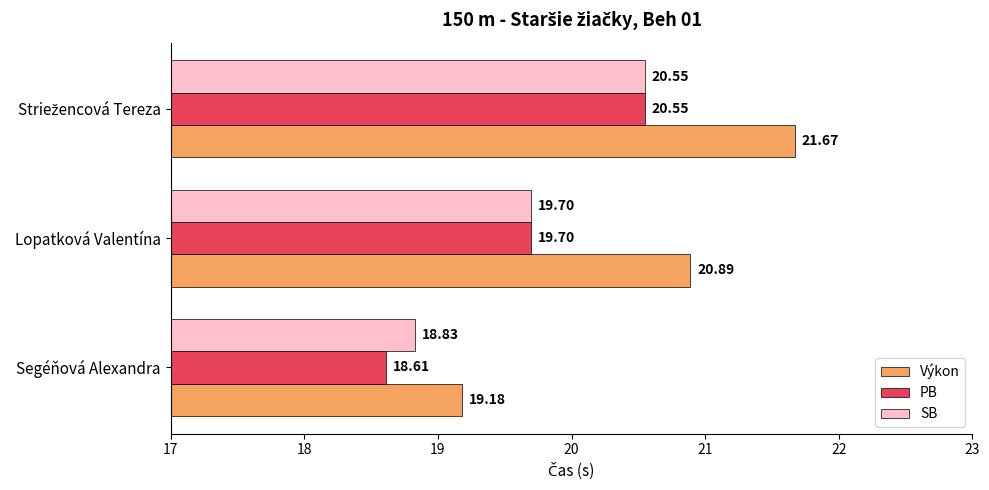

What is the average value of the Výkon series?

20.6